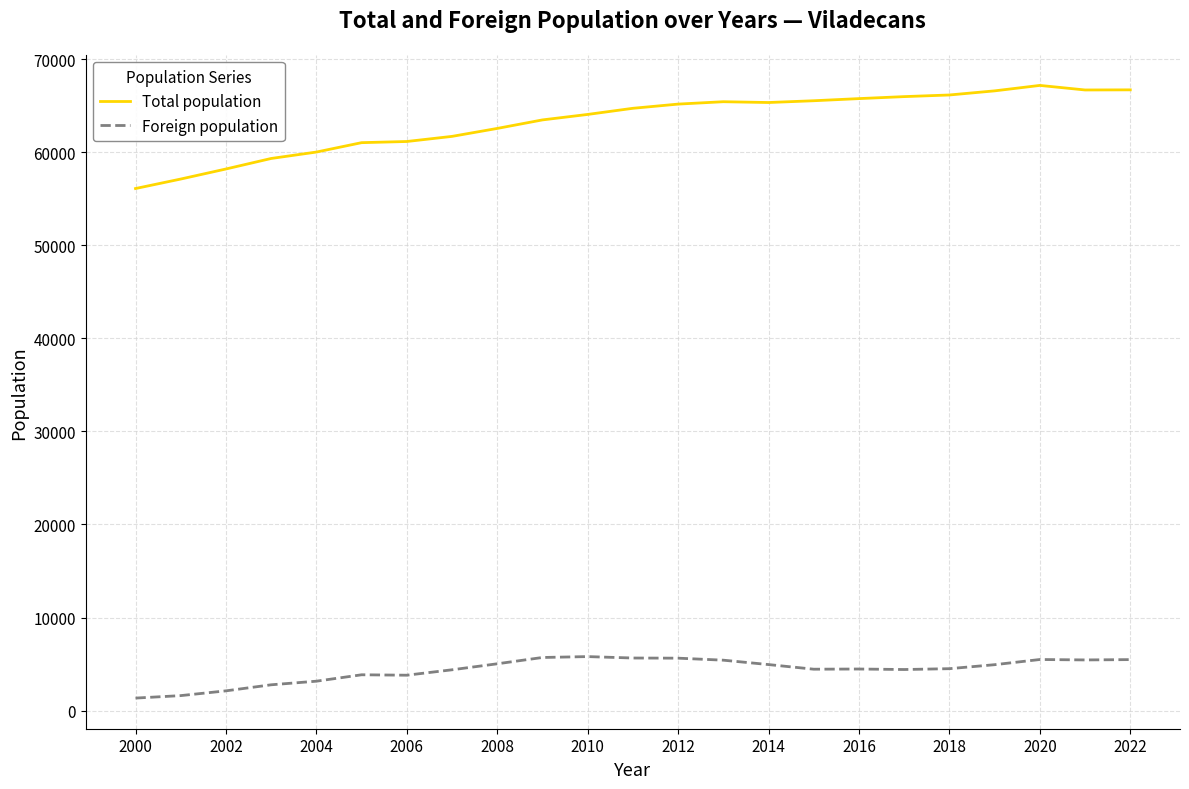

What is the lowest value of the Total population series?

56112